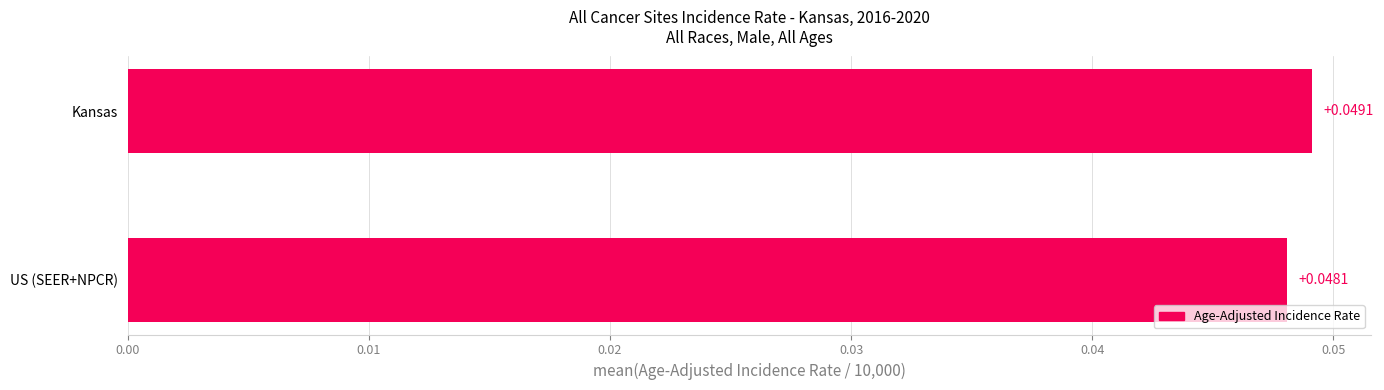

Which category has the lowest value across all series?

US (SEER+NPCR)